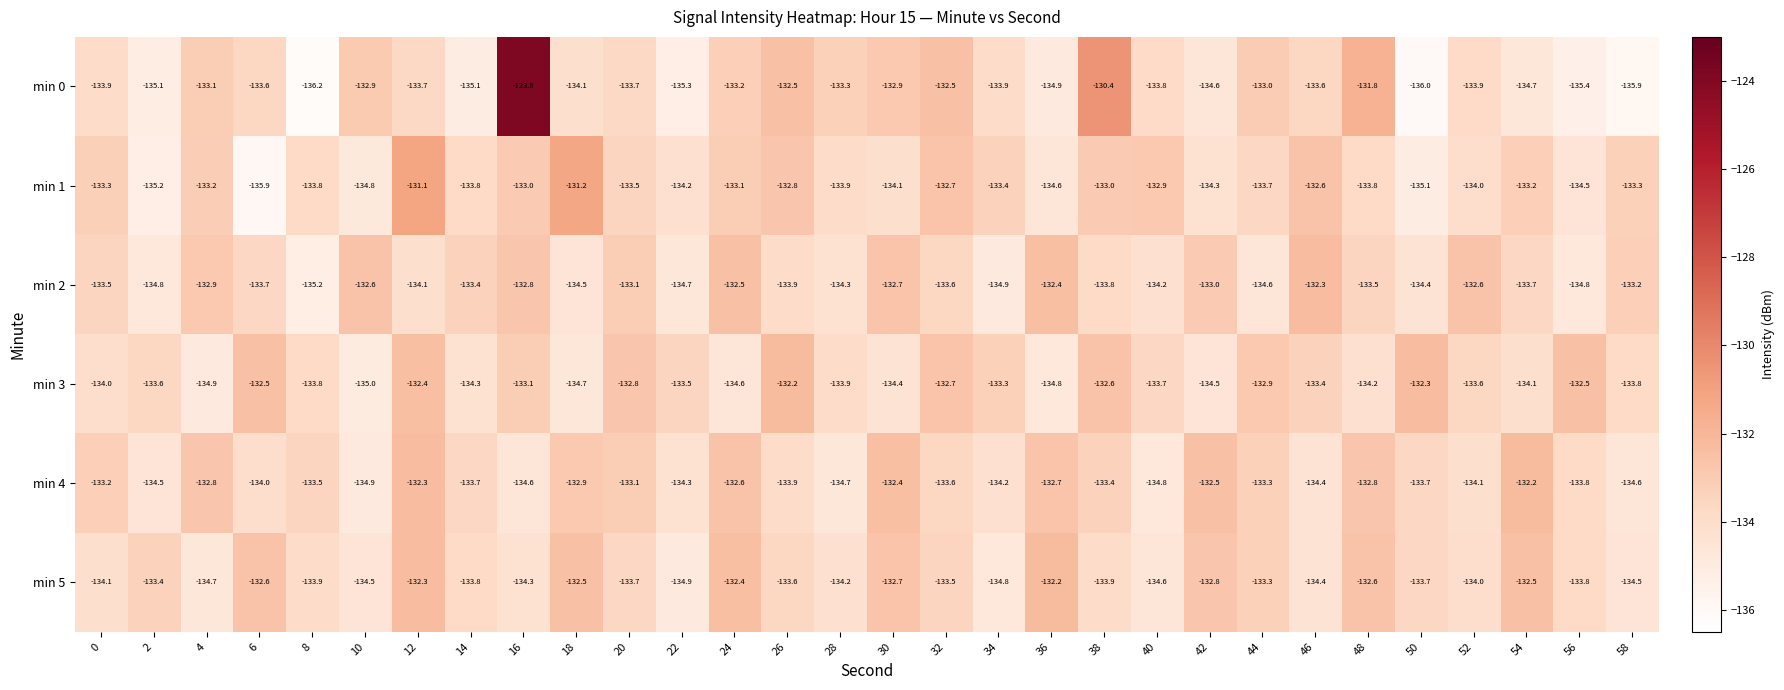

Is it true that min 2 equals -220.7 at 34?

False